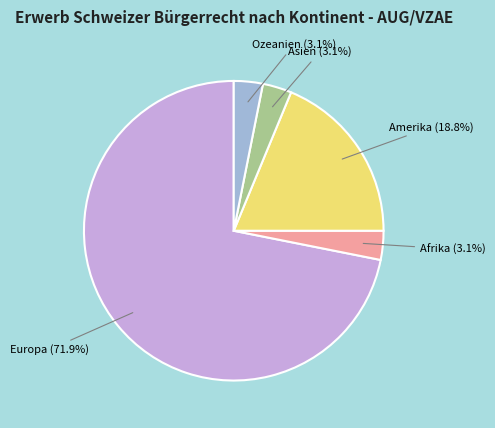

Which category has the biggest portion of the pie?

Europa